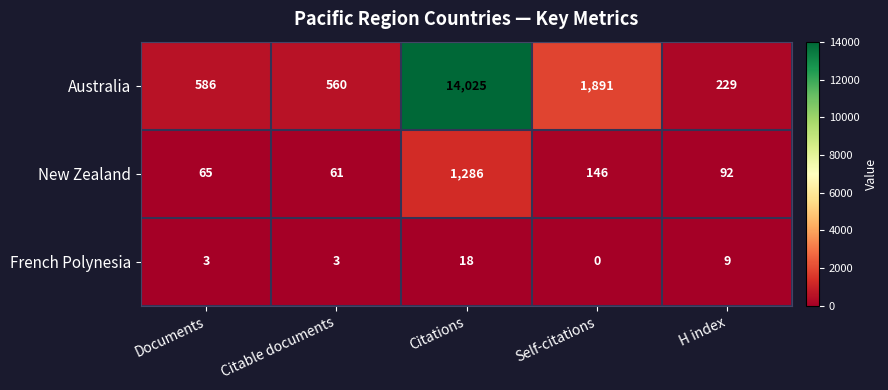

At which category is the sum across all series the highest?

Citations